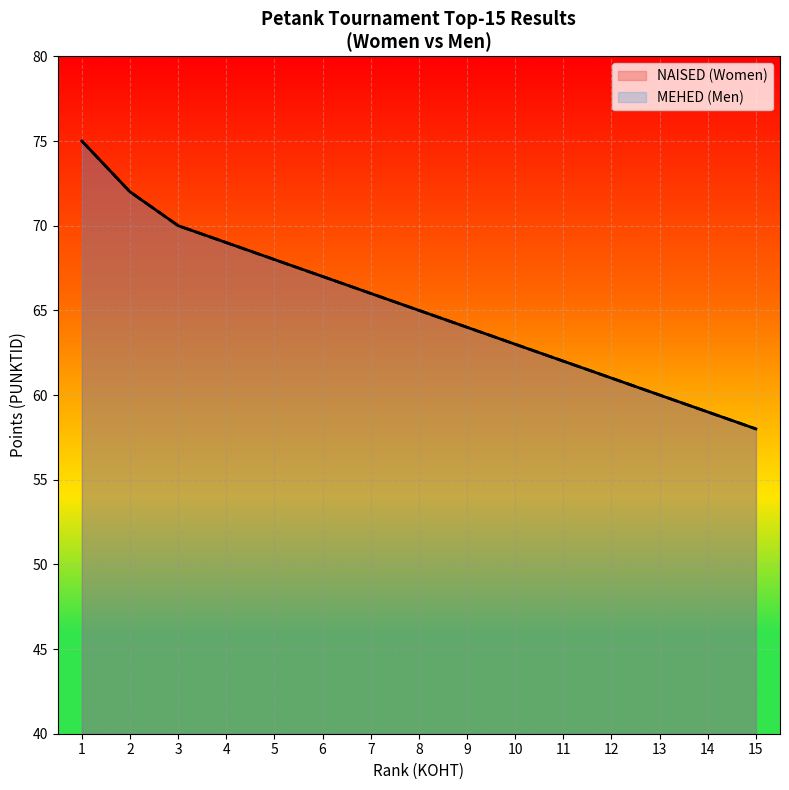

Rank the series by their maximum value, from highest to lowest.

NAISED (Women Points), MEHED (Men Points)